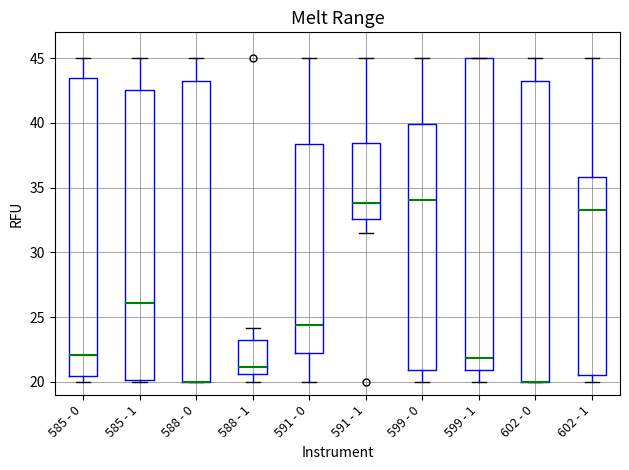

Reading left to right, read every box against the y-axis: the position of its median line, the range the box covers, and the ends of its whiskers. The values are not printed on the chart, so give them approximately, as read against the axis.

585 - 0: median 22.0, box 20.5 to 43.5, whiskers 20.0 to 45.0
585 - 1: median 26.0, box 20.0 to 42.5, whiskers 20.0 to 45.0
588 - 0: median 20.0 (drawn on the box's lower edge), box 20.0 to 43.0, whiskers 20.0 to 45.0
588 - 1: median 21.0, box 20.5 to 23.5, whiskers 20.0 to 24.0
591 - 0: median 24.5, box 22.0 to 38.5, whiskers 20.0 to 45.0
591 - 1: median 34.0, box 32.5 to 38.5, whiskers 31.5 to 45.0
599 - 0: median 34.0, box 21.0 to 40.0, whiskers 20.0 to 45.0
599 - 1: median 22.0, box 21.0 to 45.0, whiskers 20.0 to 45.0
602 - 0: median 20.0 (drawn on the box's lower edge), box 20.0 to 43.0, whiskers 20.0 to 45.0
602 - 1: median 33.5, box 20.5 to 36.0, whiskers 20.0 to 45.0